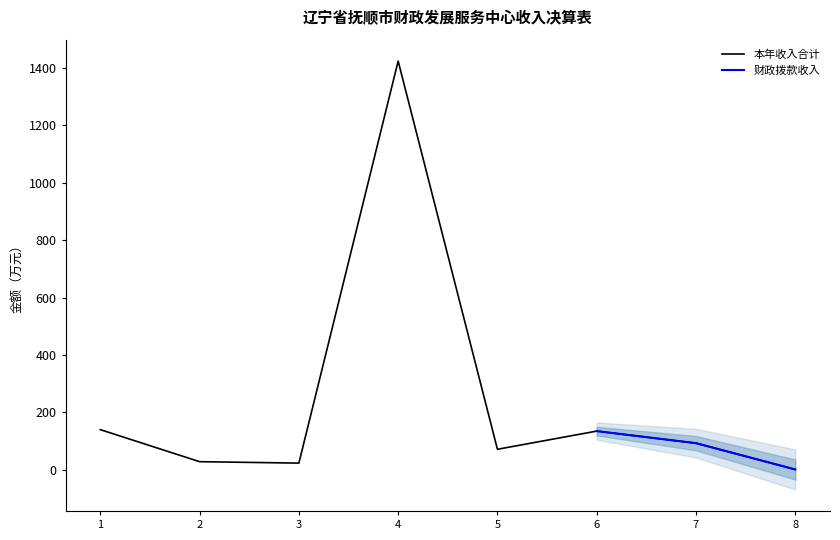

What is the highest value of the 本年收入合计 series?

1423.8